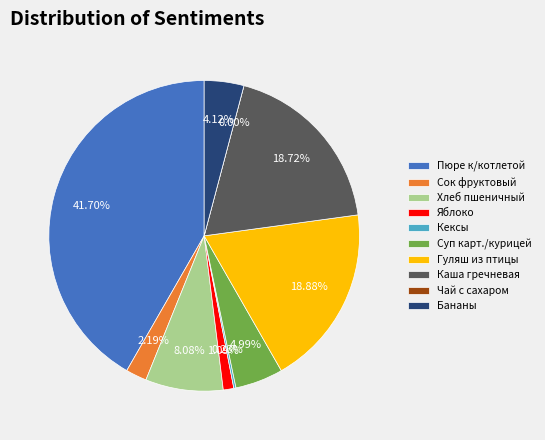

Does any single category account for the majority?

No